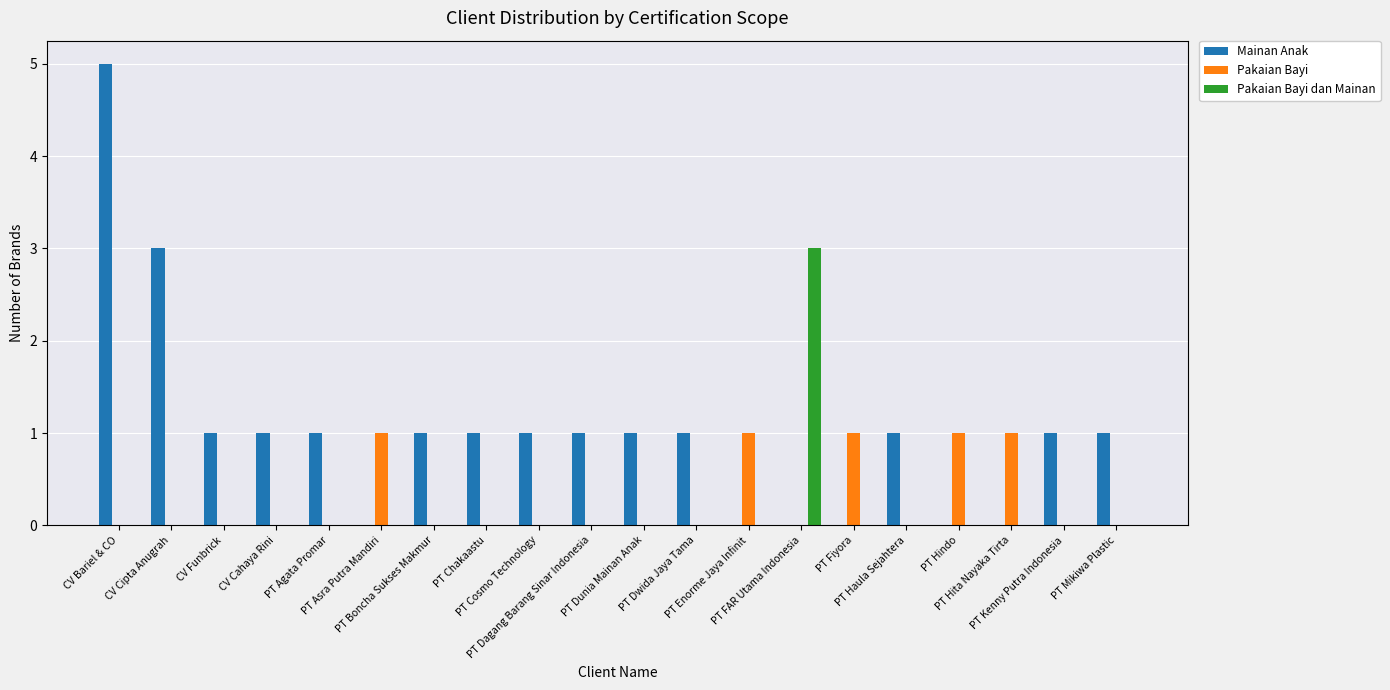

Which series has the largest total across all categories?

Mainan Anak